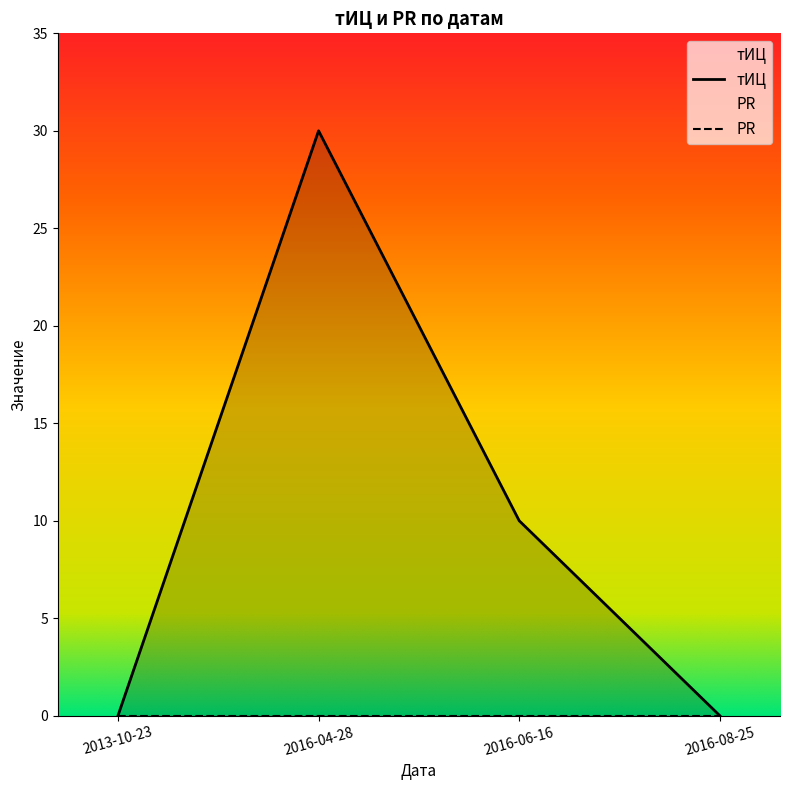

List the labels in order of value, smallest first.

2013-10-23, 2016-08-25, 2016-06-16, 2016-04-28